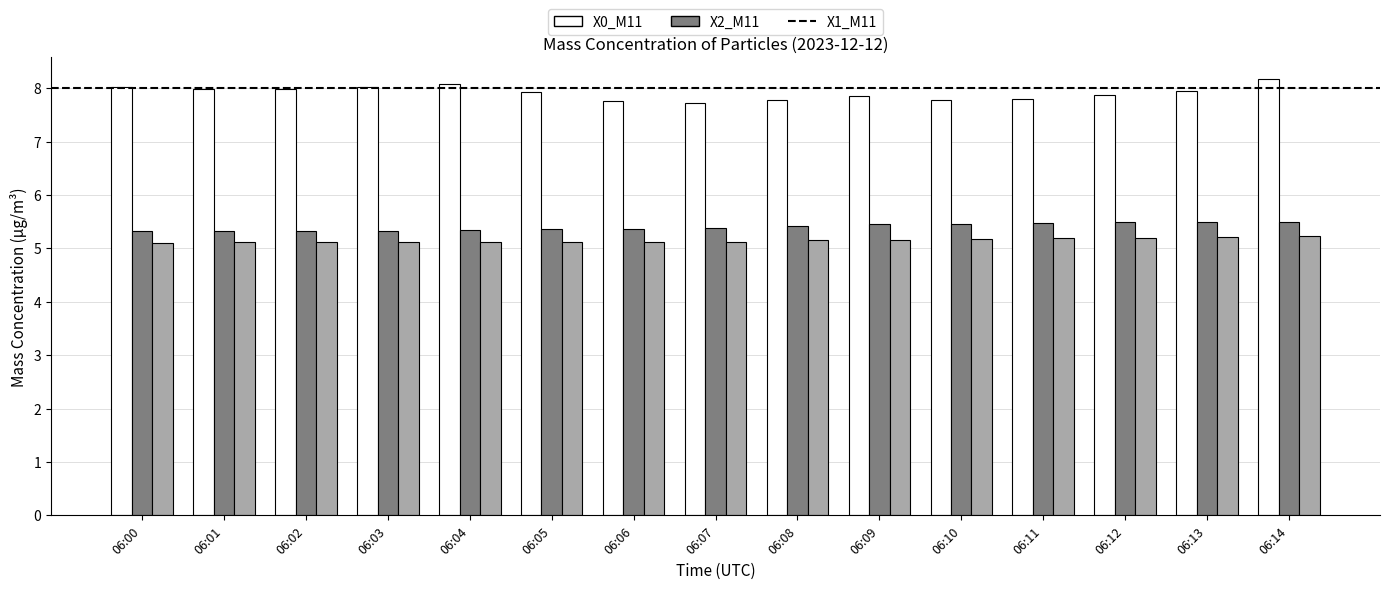

Which series has the largest total across all categories?

X0_M11